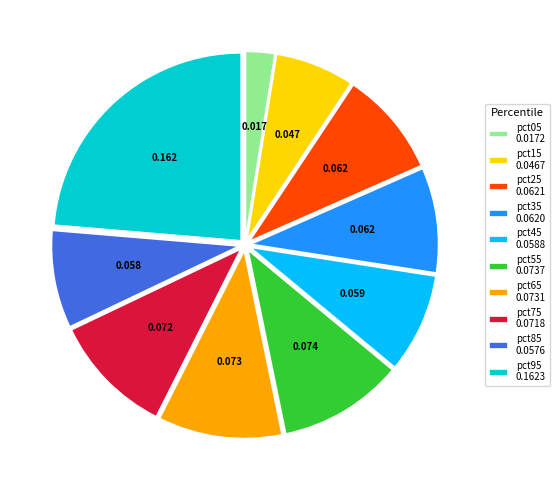

Is pct95 the majority of the pie?

No